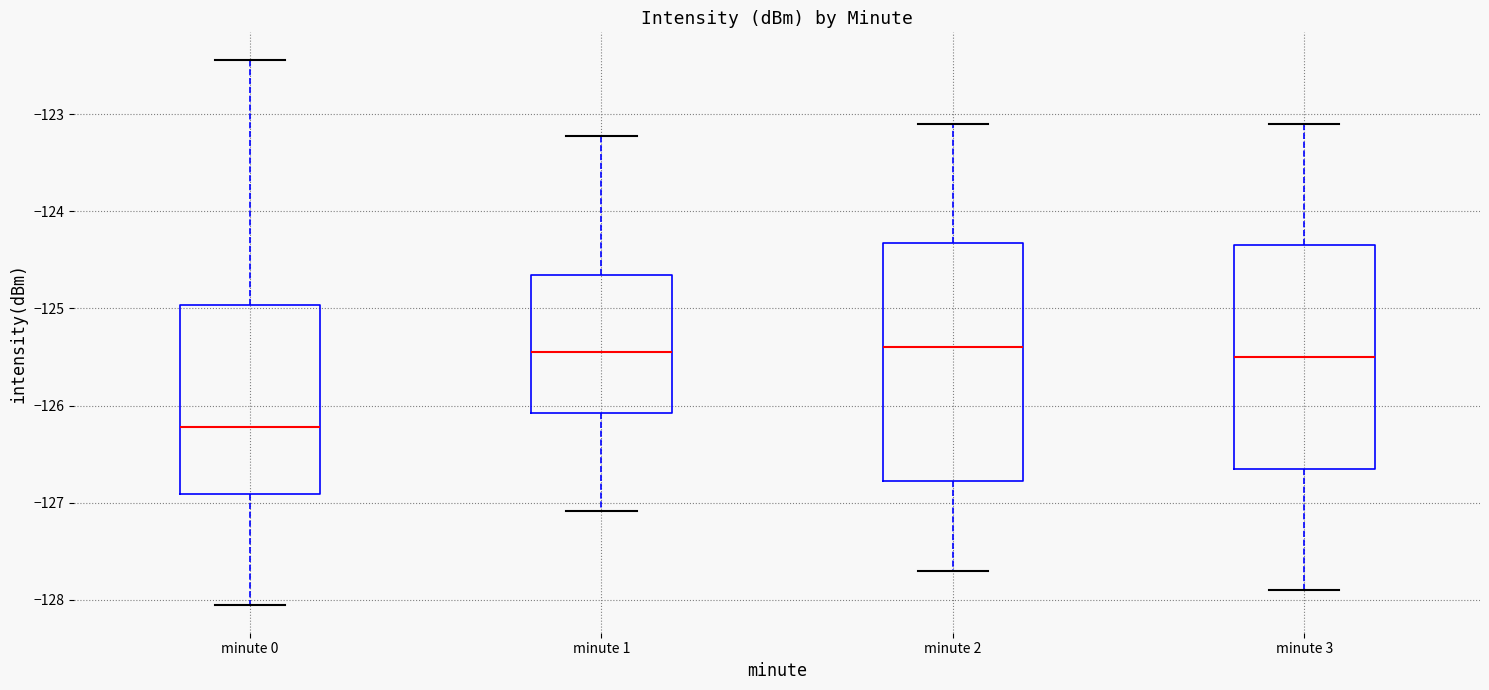

Where is the upper edge of the box for minute 1 on the y-axis? The values are not printed on the chart, so give them approximately, as read against the axis.

-124.7